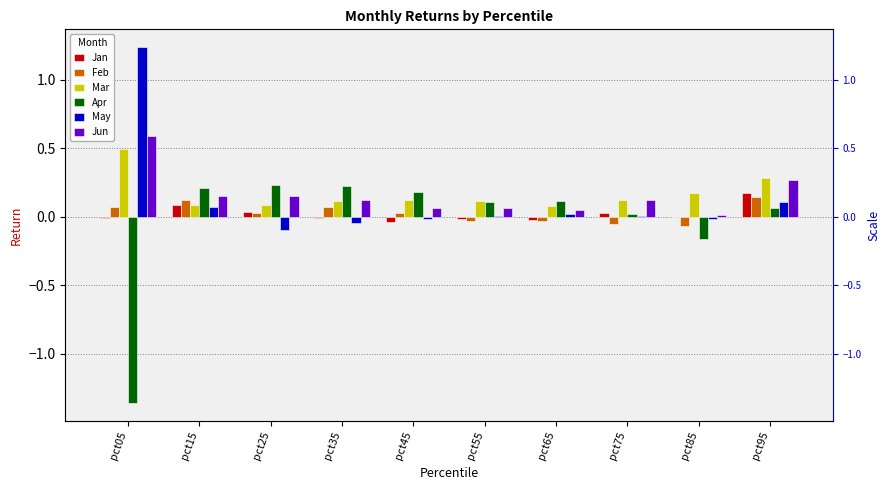

True or false: Jun has a value of 0.1 at pct15.

False